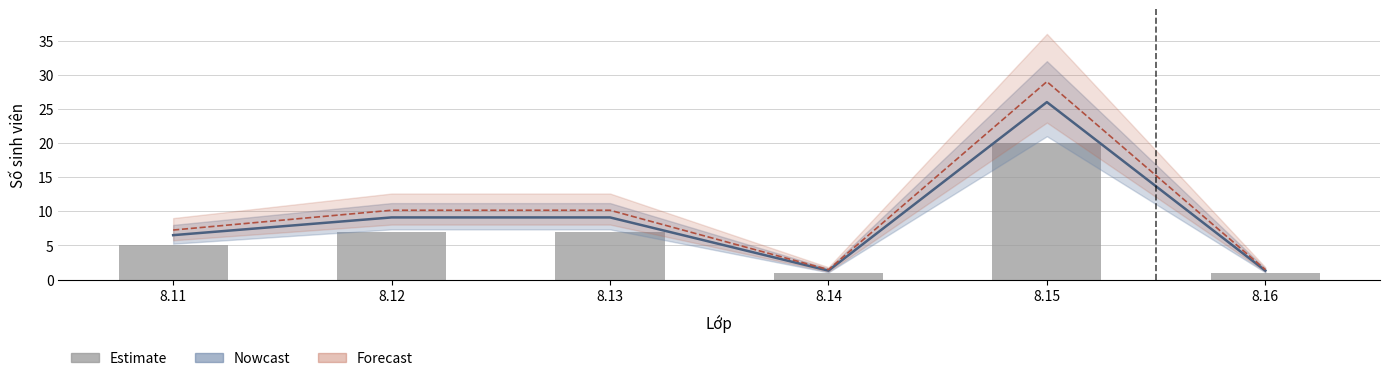

What is the change in value from 8.12 to 8.15?

+13